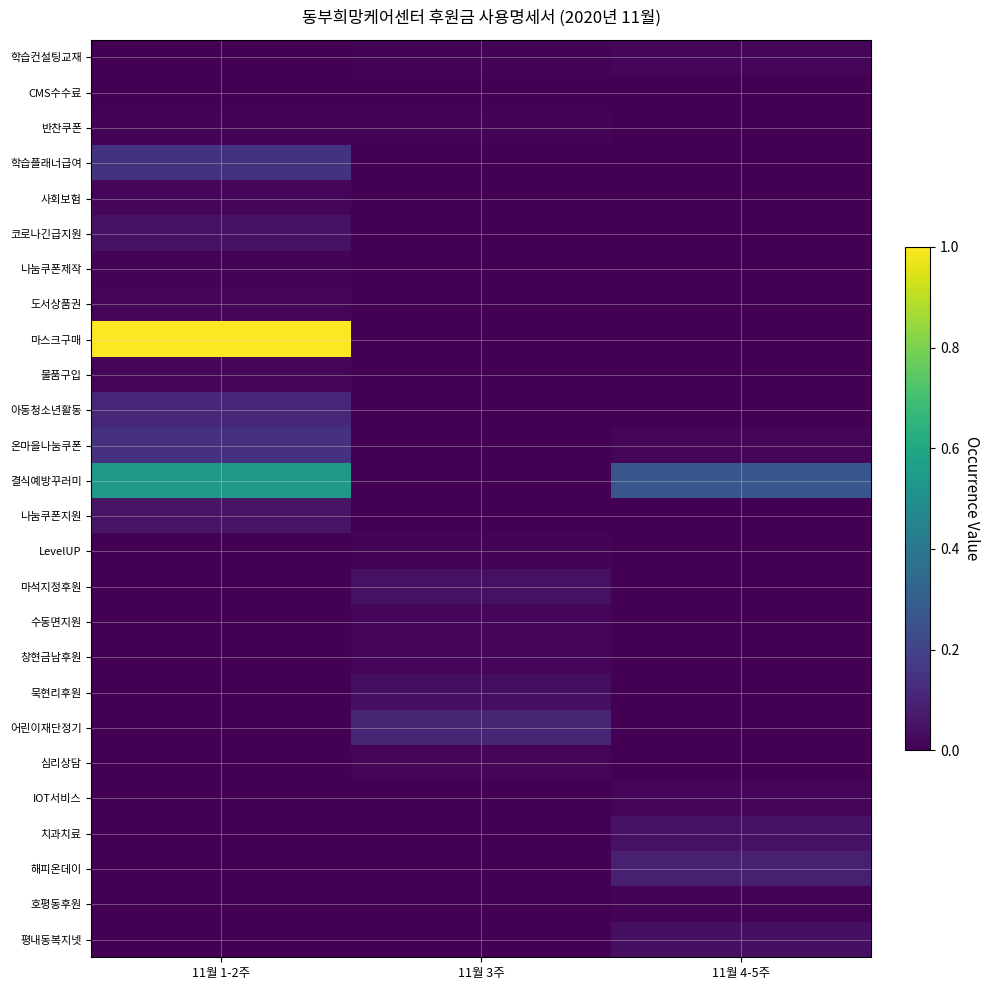

At which category does the chart reach its peak across all series?

11월 1-2주